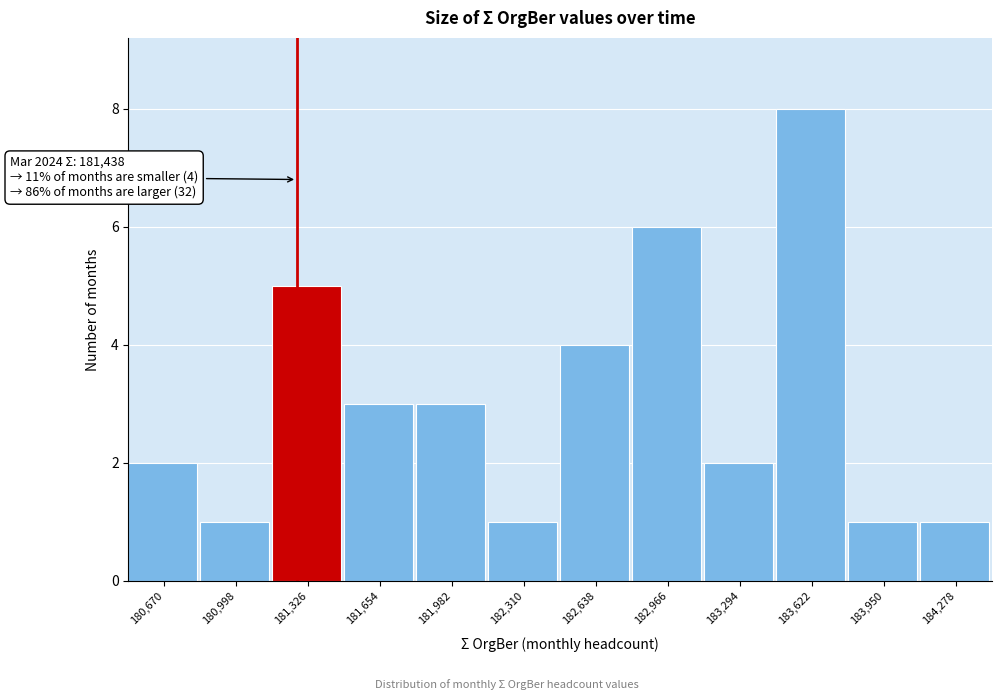

Reading left to right, what are all the values shown in this chart?

2	1	5	3	3	1	4	6	2	8	1	1